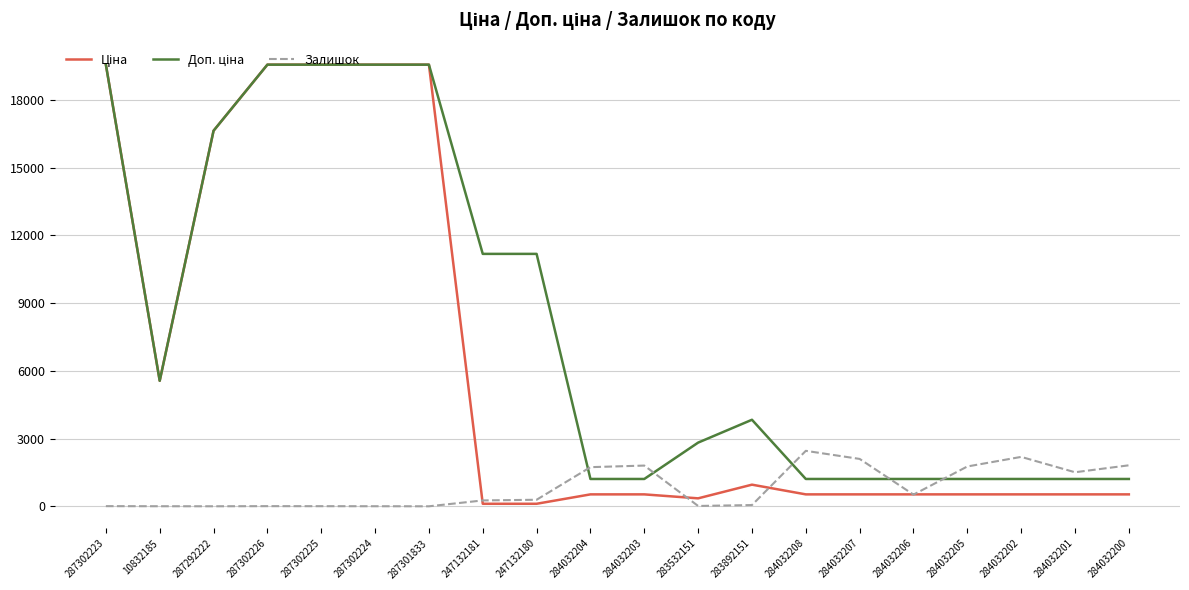

What is the total value across all series at 284032207?

3837.9